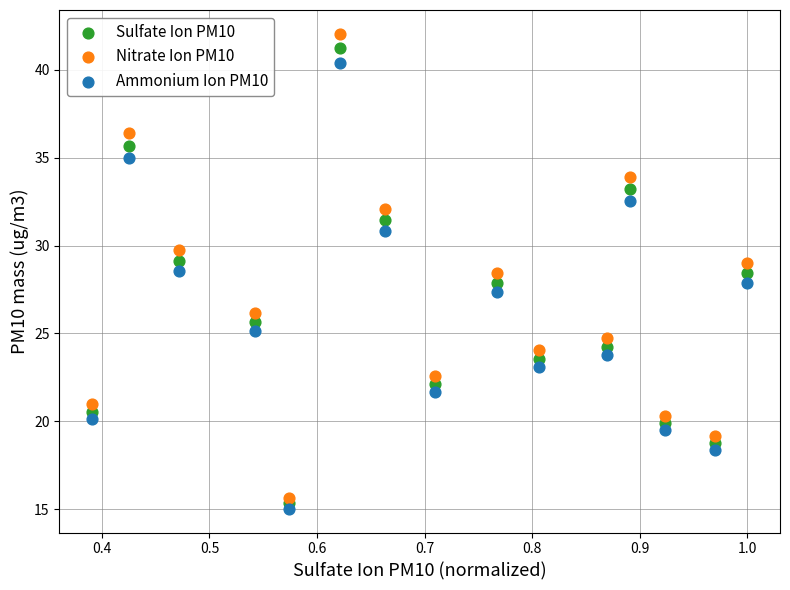

Across all data points, what is the range of X values (max minus min)?

0.6